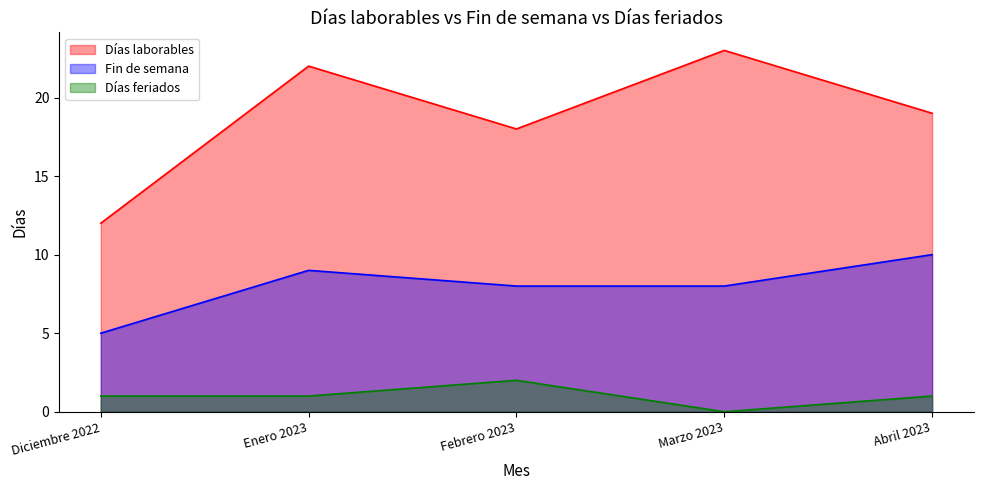

Does the chart display data point markers on the line(s)?

No